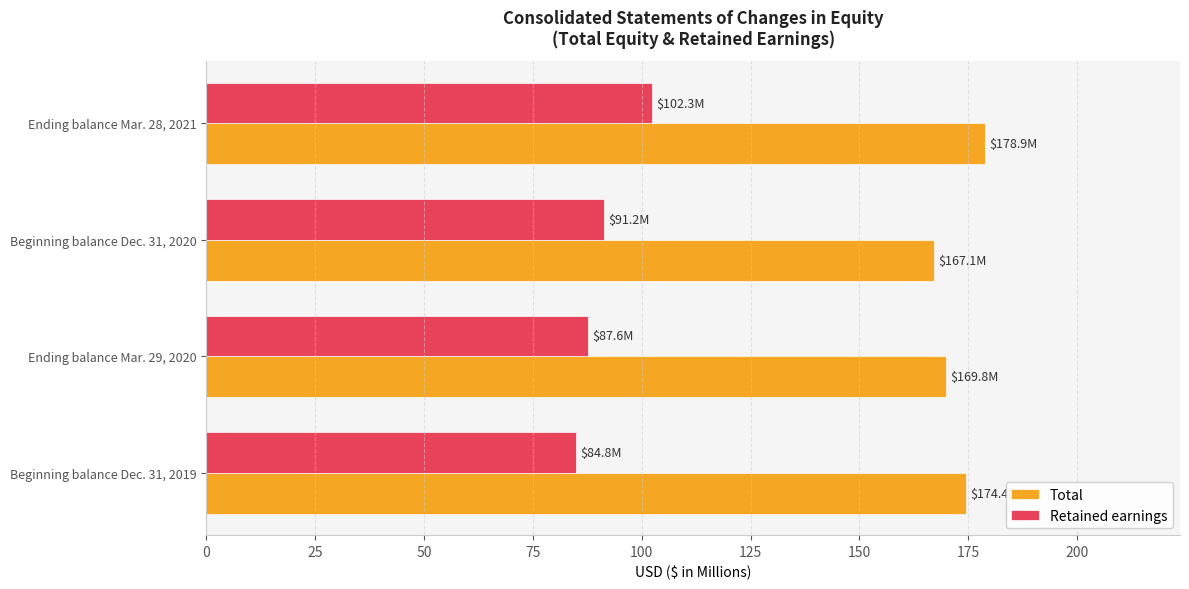

List the series in order of their peak value, lowest first.

Retained earnings, Total